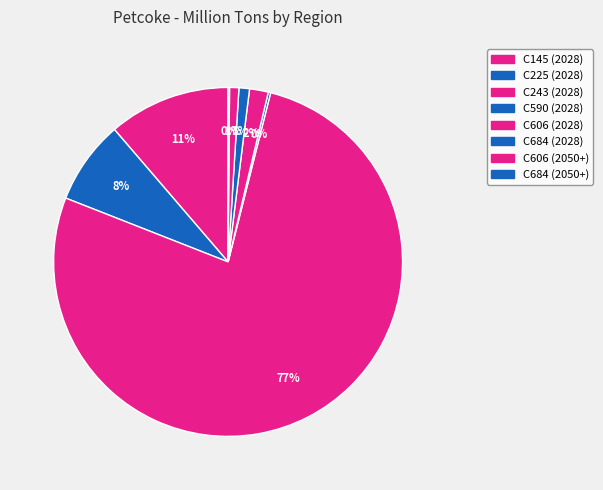

Which has a higher value, C684 (2028) or C606 (2028)?

C606 (2028)